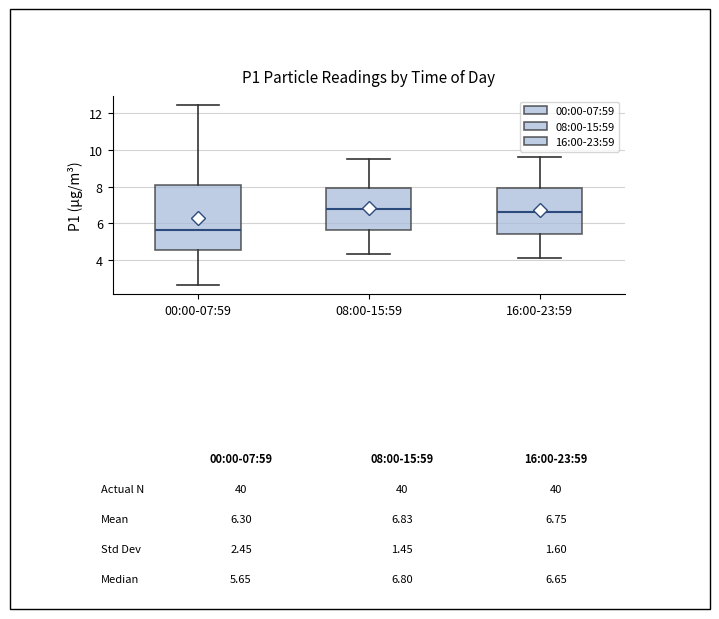

Reading left to right, read every box against the y-axis: the position of its median line, the range the box covers, and the ends of its whiskers. The values are not printed on the chart, so give them approximately, as read against the axis.

00:00-07:59: median 5.6, box 4.6 to 8.0, whiskers 2.6 to 12.4
08:00-15:59: median 6.8, box 5.6 to 8.0, whiskers 4.4 to 9.6
16:00-23:59: median 6.6, box 5.4 to 8.0, whiskers 4.2 to 9.6